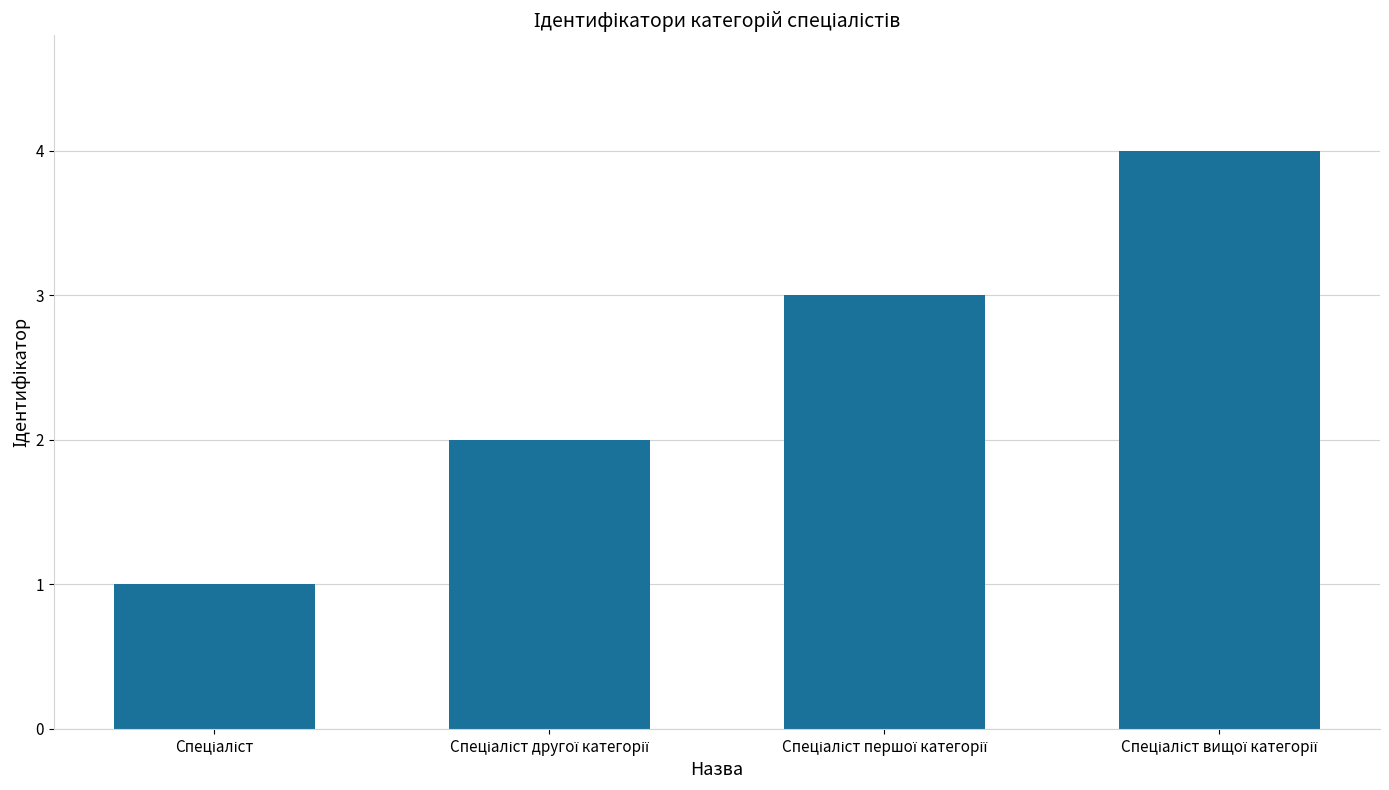

What is the difference between the second highest and second lowest values?

1